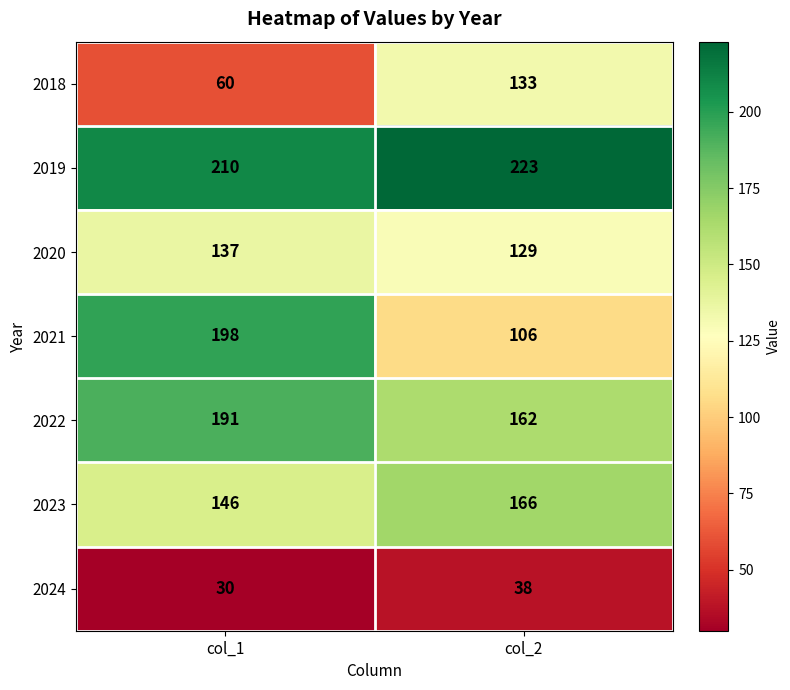

What is the spread (max minus min) of values at col_2?

185